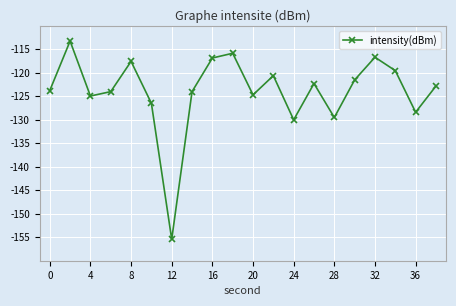

What is the value of the 17th point from the left?

-116.7